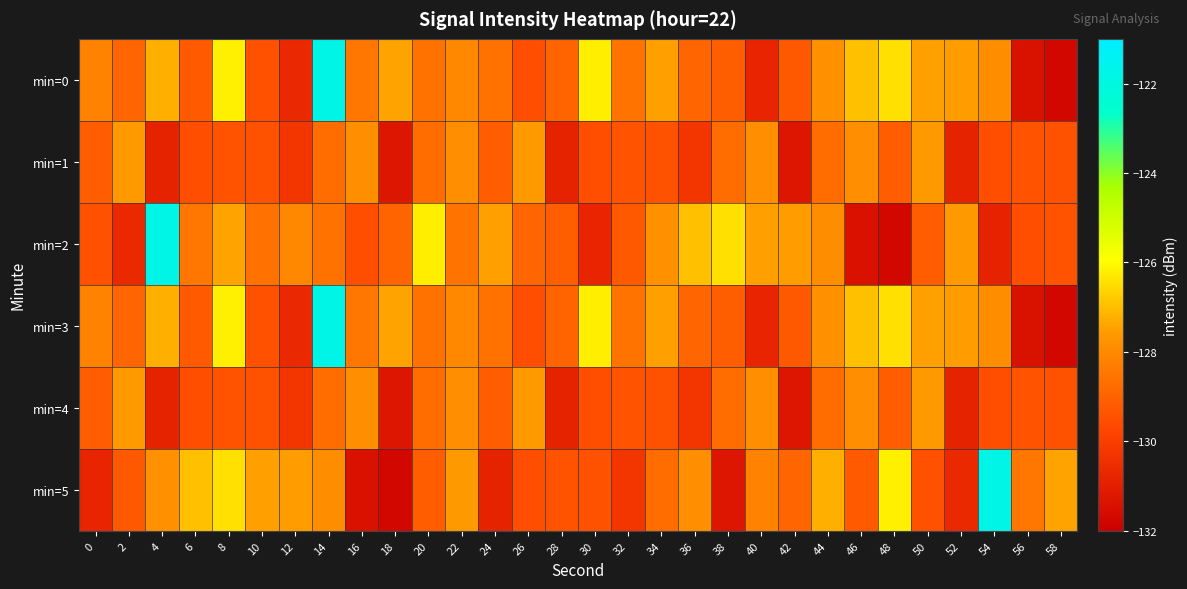

What is the difference between the highest and lowest values at 18?

4.3